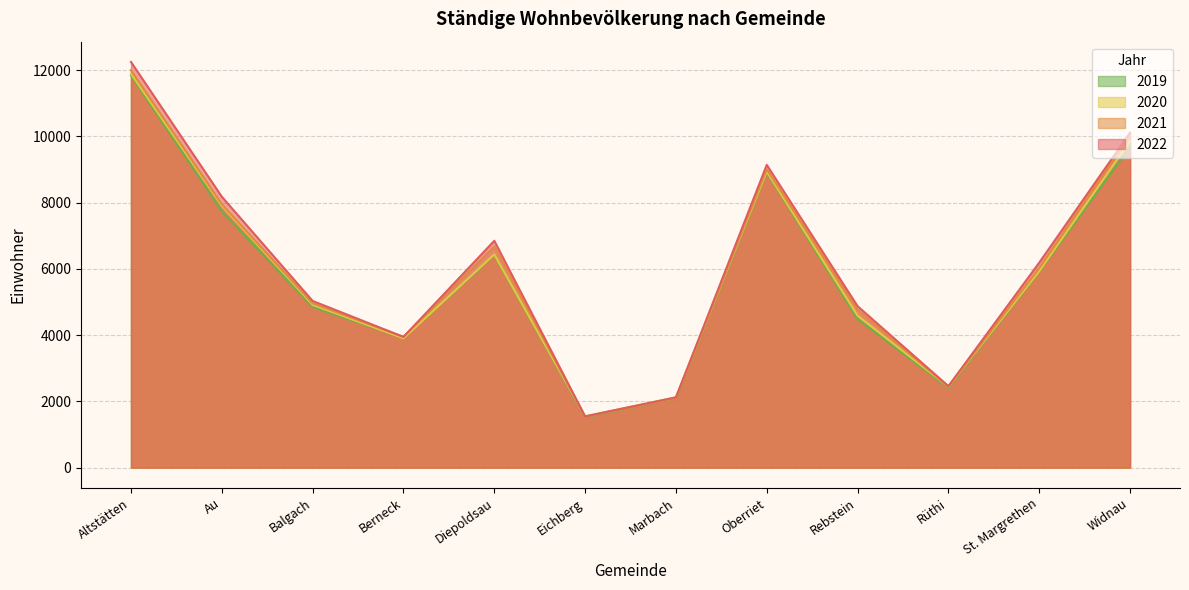

How many lines are shown in the chart?

4